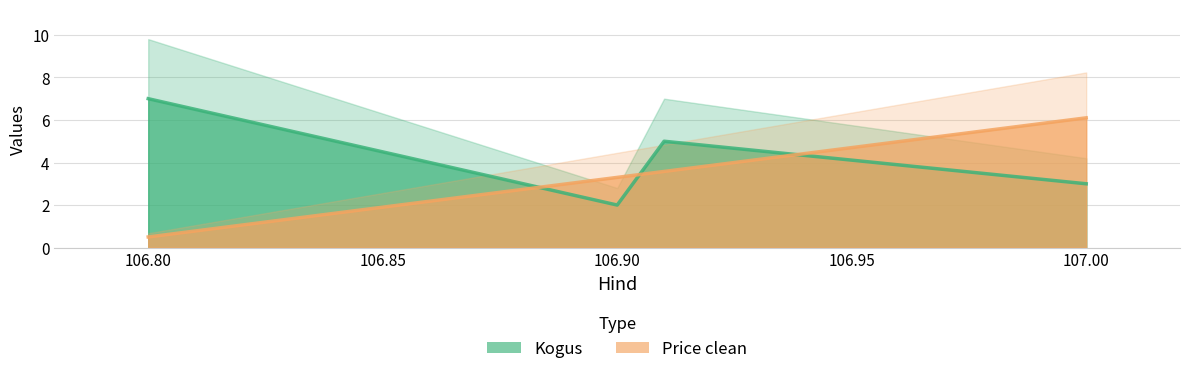

Which series changed the most between 106.9 and 106.91?

Kogus